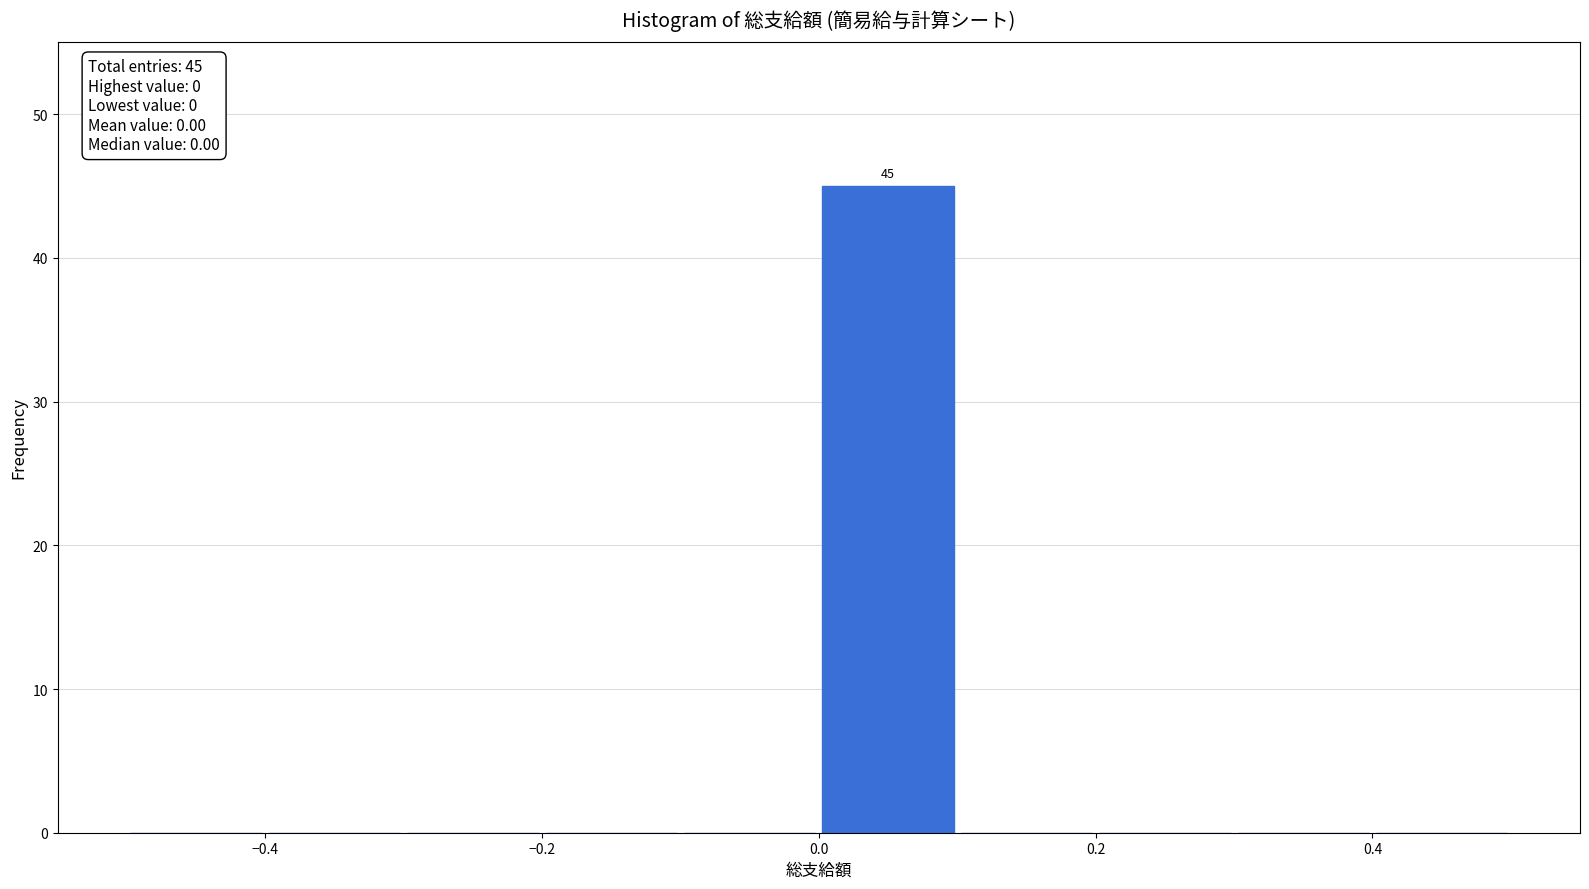

Which range on the x-axis has the tallest bar?

0.0 to 0.1